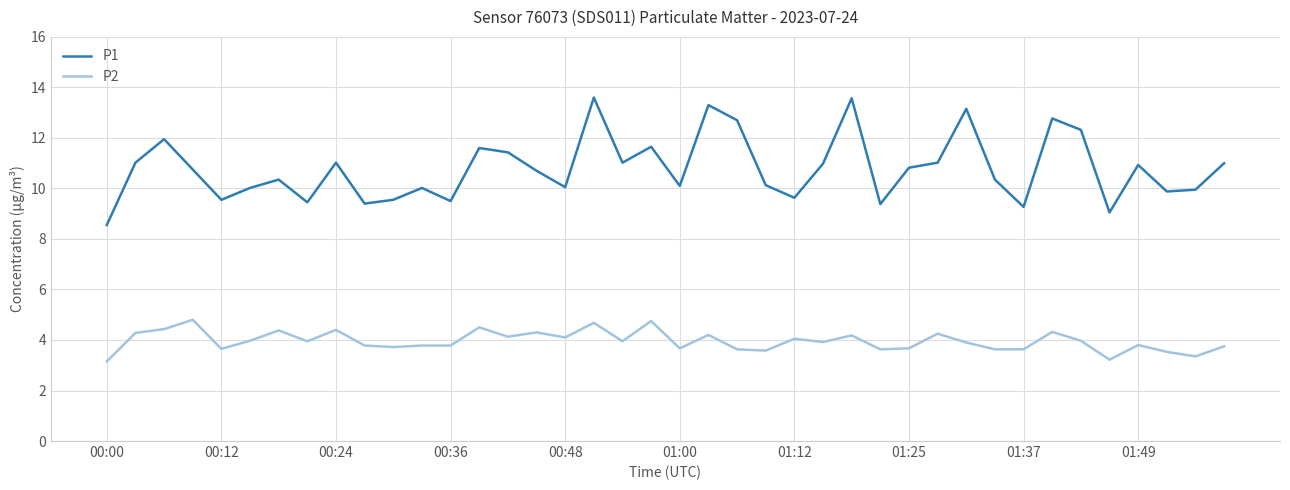

True or false: P2 and P1 cross at least once.

False